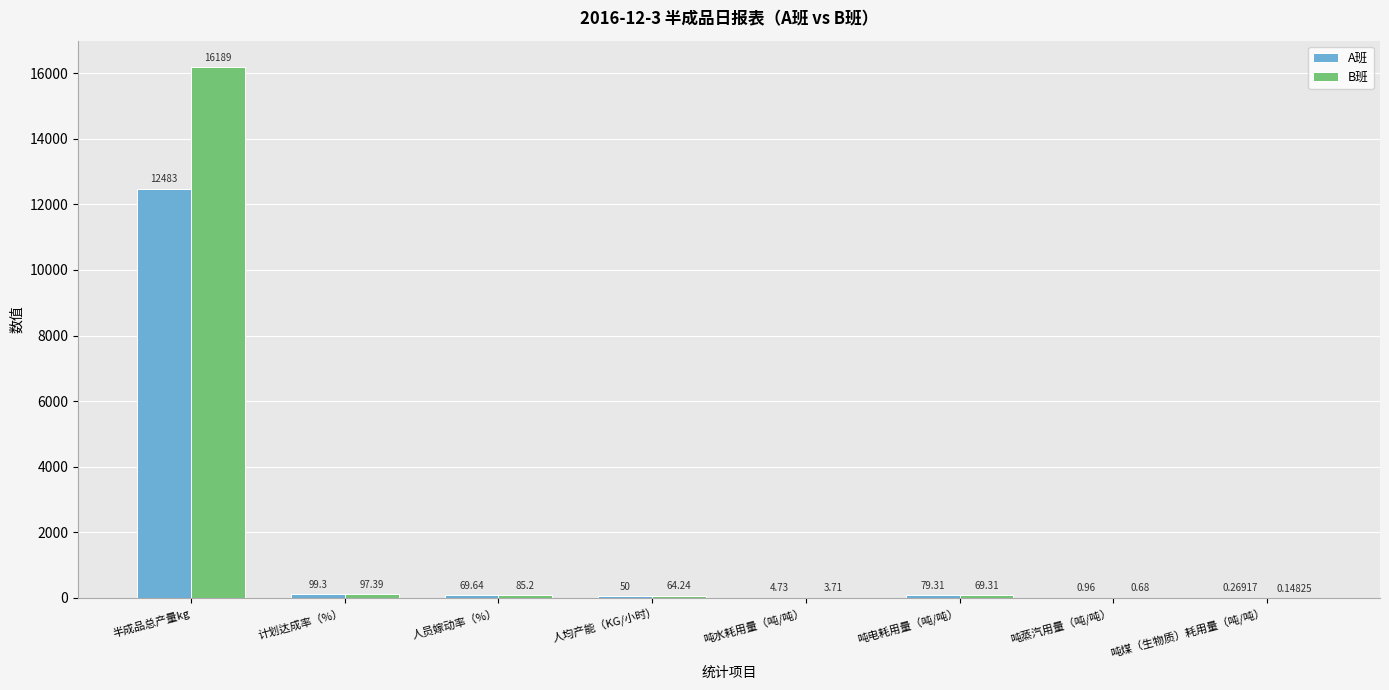

At which label does B班 first exceed 69?

半成品总产量kg